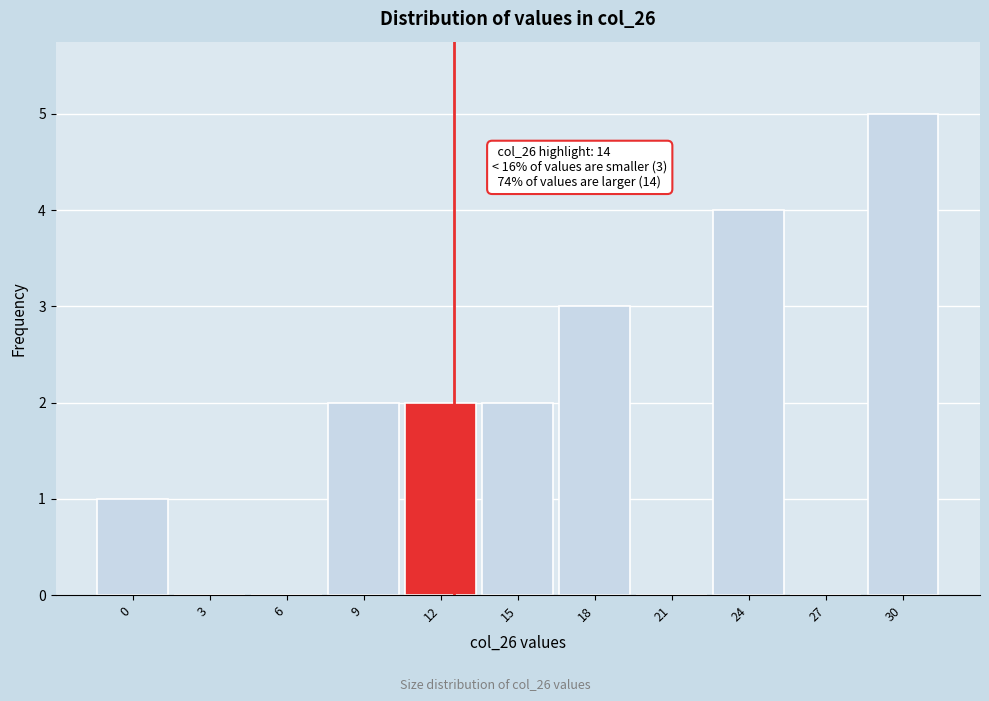

Reading right to left, transcribe all the data shown in this chart.

30=5	27=0	24=4	21=0	18=3	15=2	12=2	9=2	6=0	3=0	0=1